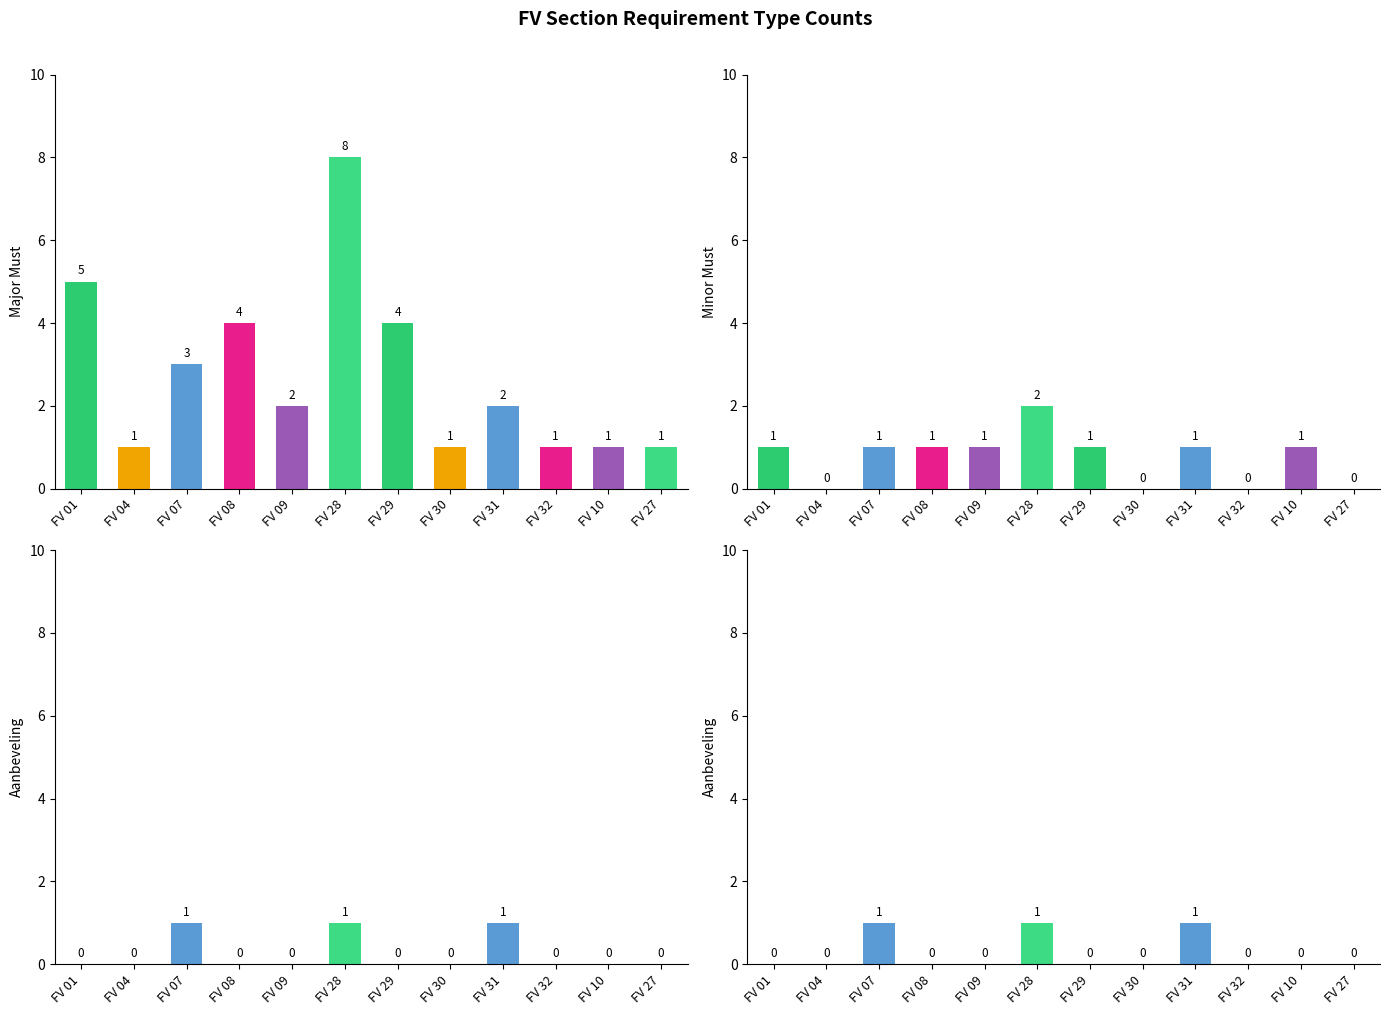

What is the sum of the Minor Must values at FV 28 and FV 09?

3